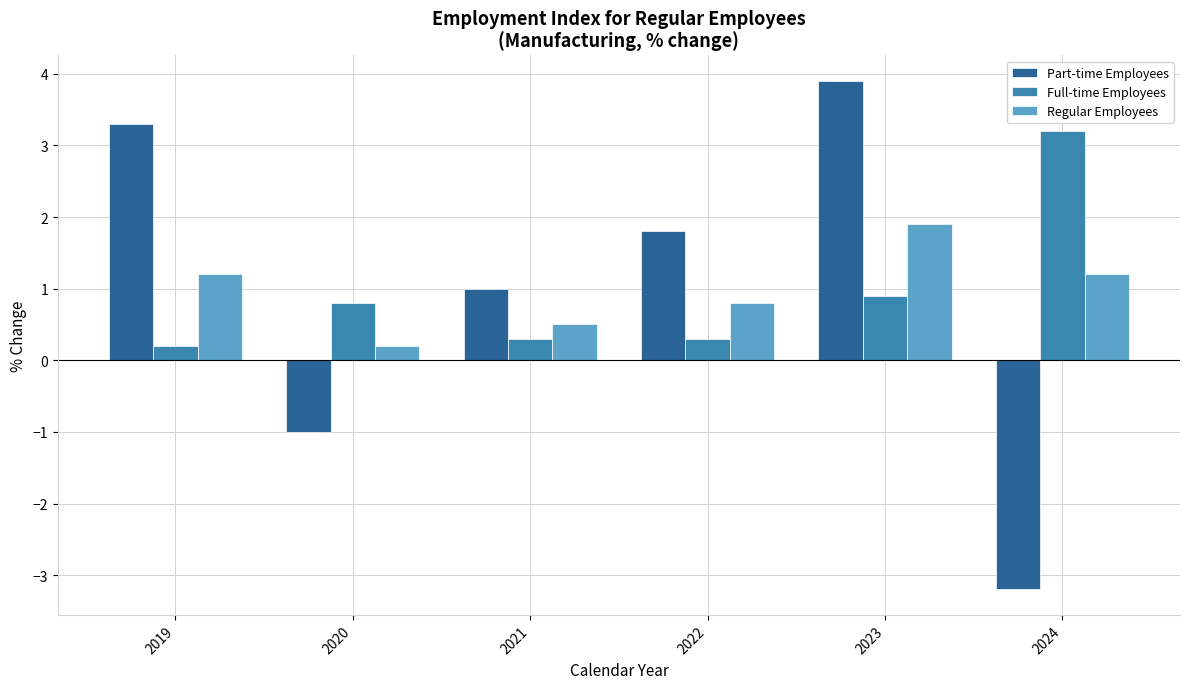

Reading left to right, extract all data points from this chart.

Part-time Employees: 2019=3.3	2020=-1.0	2021=1.0	2022=1.8	2023=3.9	2024=-3.2
Full-time Employees: 2019=0.2	2020=0.8	2021=0.3	2022=0.3	2023=0.9	2024=3.2
Regular Employees: 2019=1.2	2020=0.2	2021=0.5	2022=0.8	2023=1.9	2024=1.2